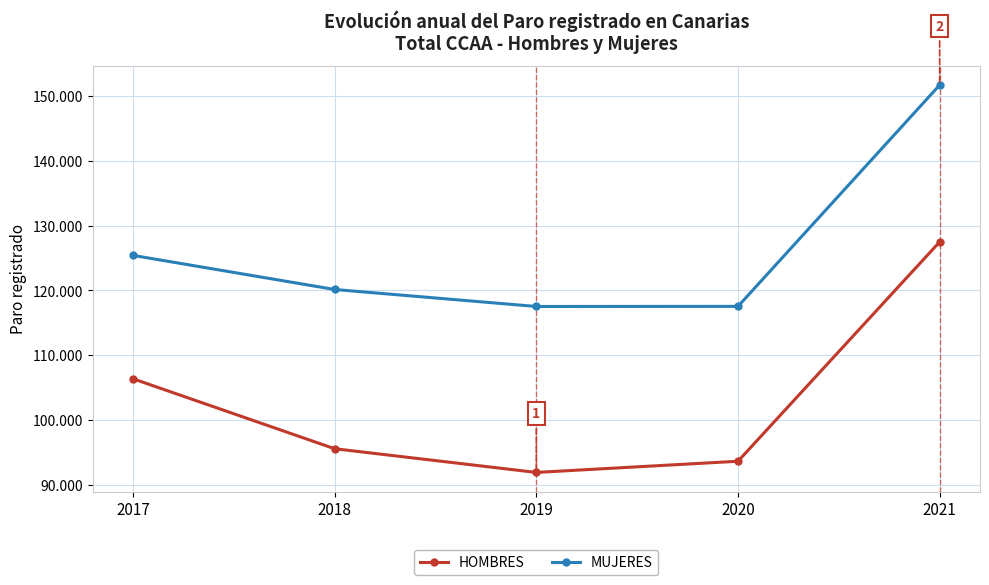

In MUJERES, how many points are lower than both neighbors (excluding endpoints)?

1